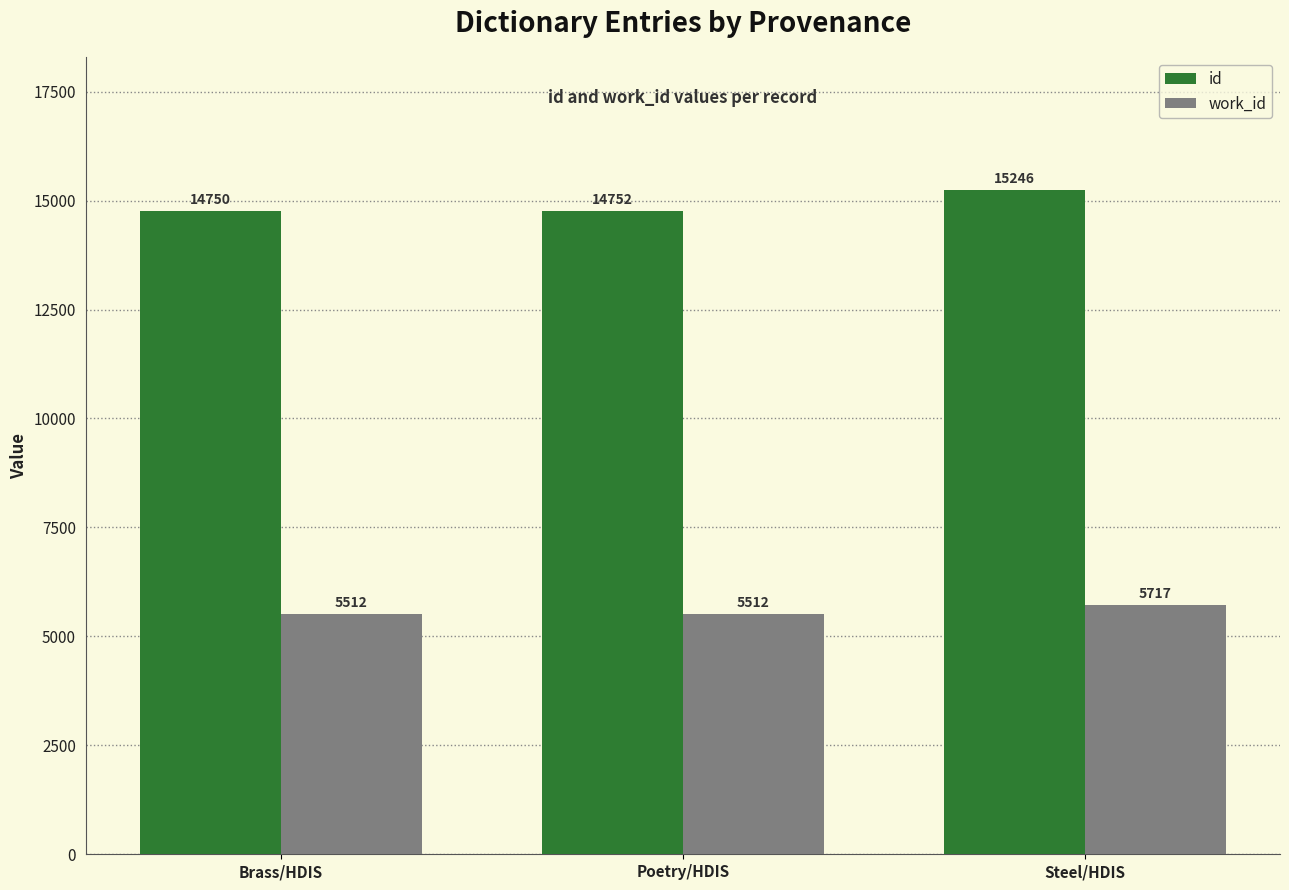

At how many categories does at least one series exceed 13644?

3